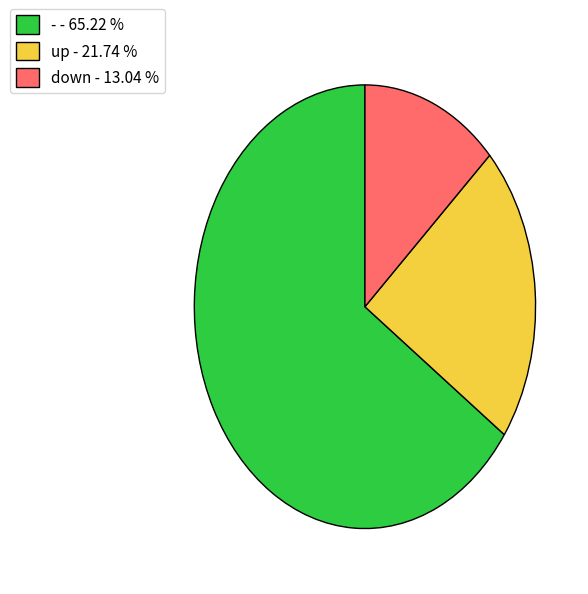

Is the sum of down - 13.04 % and up - 21.74 % greater than half?

No